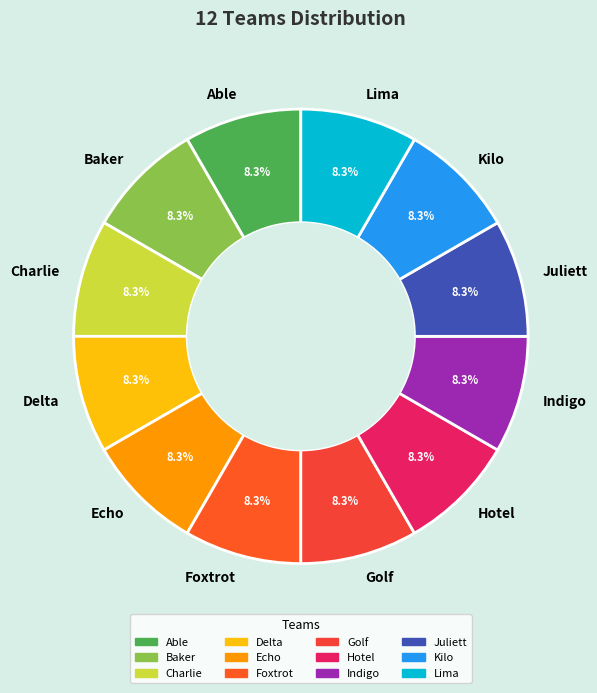

Is the sum of Able and Foxtrot greater than half?

No